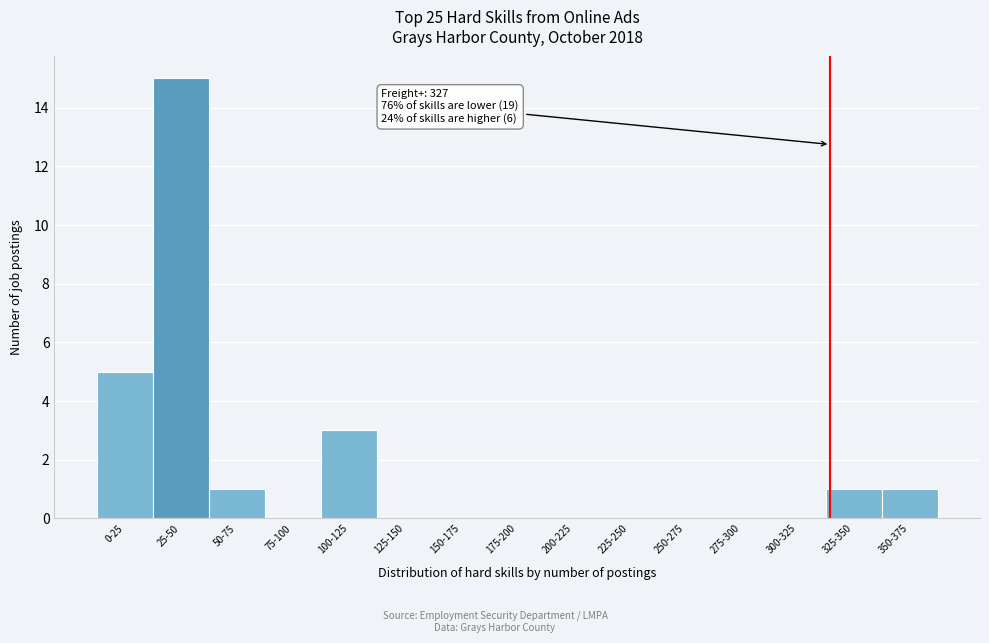

Reading left to right, extract all data points from this chart.

0-25=5	25-50=15	50-75=1	75-100=0	100-125=3	125-150=0	150-175=0	175-200=0	200-225=0	225-250=0	250-275=0	275-300=0	300-325=0	325-350=1	350-375=1